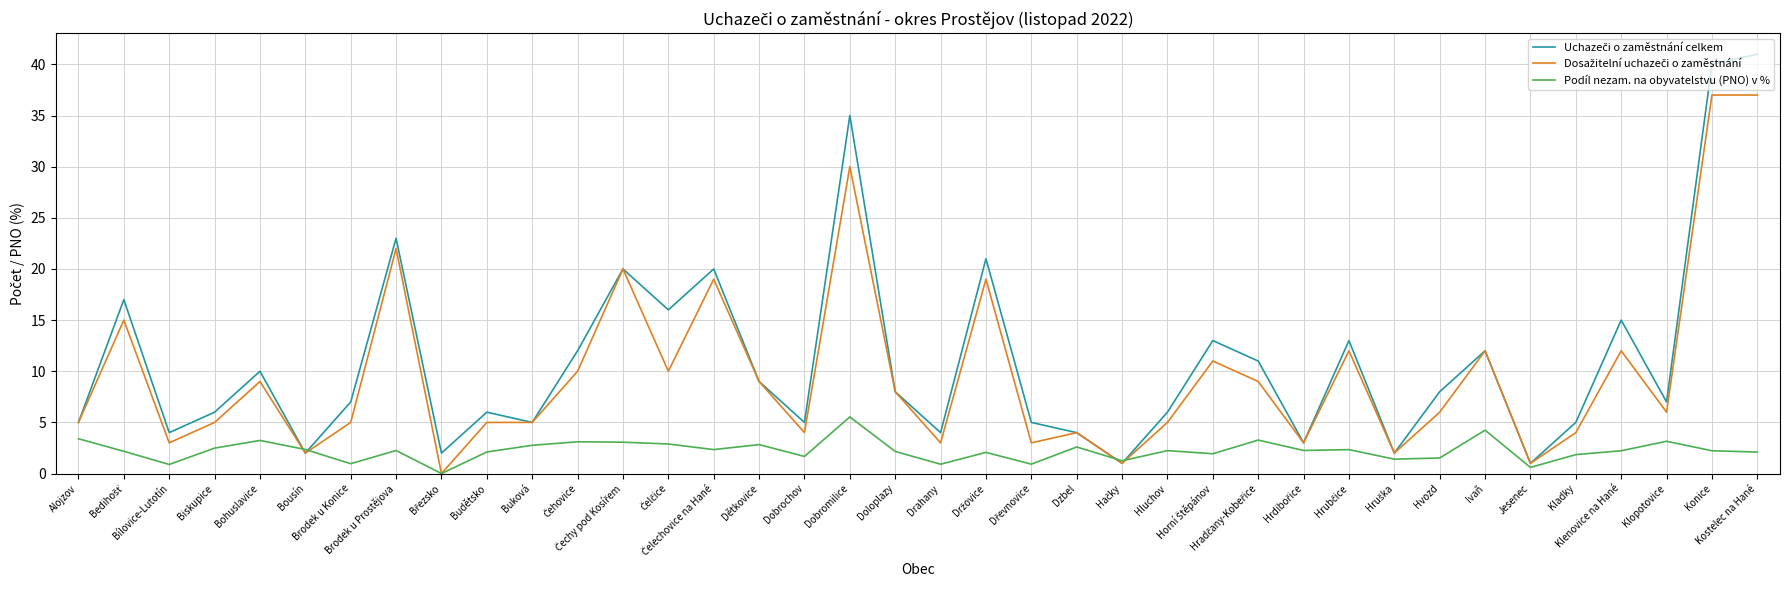

Reading right to left, what are all the values shown in this chart?

Uchazeči o zaměstnání celkem: Kostelec na Hané=41.0	Konice=40.0	Klopotovice=7.0	Klenovice na Hané=15.0	Kladky=5.0	Jesenec=1.0	Ivaň=12.0	Hvozd=8.0	Hruška=2.0	Hrubčice=13.0	Hrdibořice=3.0	Hradčany-Kobeřice=11.0	Horní Štěpánov=13.0	Hluchov=6.0	Hačky=1.0	Dzbel=4.0	Dřevnovice=5.0	Držovice=21.0	Drahany=4.0	Doloplazy=8.0	Dobromilice=35.0	Dobrochov=5.0	Dětkovice=9.0	Čelechovice na Hané=20.0	Čelčice=16.0	Čechy pod Kosířem=20.0	Čehovice=12.0	Buková=5.0	Budětsko=6.0	Březsko=2.0	Brodek u Prostějova=23.0	Brodek u Konice=7.0	Bousín=2.0	Bohuslavice=10.0	Biskupice=6.0	Bílovice-Lutotín=4.0	Bedihošť=17.0	Alojzov=5.0
Dosažitelní uchazeči o zaměstnání: Kostelec na Hané=37.0	Konice=37.0	Klopotovice=6.0	Klenovice na Hané=12.0	Kladky=4.0	Jesenec=1.0	Ivaň=12.0	Hvozd=6.0	Hruška=2.0	Hrubčice=12.0	Hrdibořice=3.0	Hradčany-Kobeřice=9.0	Horní Štěpánov=11.0	Hluchov=5.0	Hačky=1.0	Dzbel=4.0	Dřevnovice=3.0	Držovice=19.0	Drahany=3.0	Doloplazy=8.0	Dobromilice=30.0	Dobrochov=4.0	Dětkovice=9.0	Čelechovice na Hané=19.0	Čelčice=10.0	Čechy pod Kosířem=20.0	Čehovice=10.0	Buková=5.0	Budětsko=5.0	Březsko=0.0	Brodek u Prostějova=22.0	Brodek u Konice=5.0	Bousín=2.0	Bohuslavice=9.0	Biskupice=5.0	Bílovice-Lutotín=3.0	Bedihošť=15.0	Alojzov=5.0
Podíl nezam. na obyvatelstvu (PNO) v %: Kostelec na Hané=2.1	Konice=2.2	Klopotovice=3.2	Klenovice na Hané=2.2	Kladky=1.9	Jesenec=0.6	Ivaň=4.2	Hvozd=1.5	Hruška=1.4	Hrubčice=2.3	Hrdibořice=2.3	Hradčany-Kobeřice=3.3	Horní Štěpánov=1.9	Hluchov=2.2	Hačky=1.2	Dzbel=2.6	Dřevnovice=0.9	Držovice=2.1	Drahany=0.9	Doloplazy=2.2	Dobromilice=5.5	Dobrochov=1.7	Dětkovice=2.8	Čelechovice na Hané=2.3	Čelčice=2.9	Čechy pod Kosířem=3.1	Čehovice=3.1	Buková=2.8	Budětsko=2.1	Březsko=0.0	Brodek u Prostějova=2.3	Brodek u Konice=1.0	Bousín=2.4	Bohuslavice=3.2	Biskupice=2.5	Bílovice-Lutotín=0.9	Bedihošť=2.2	Alojzov=3.4